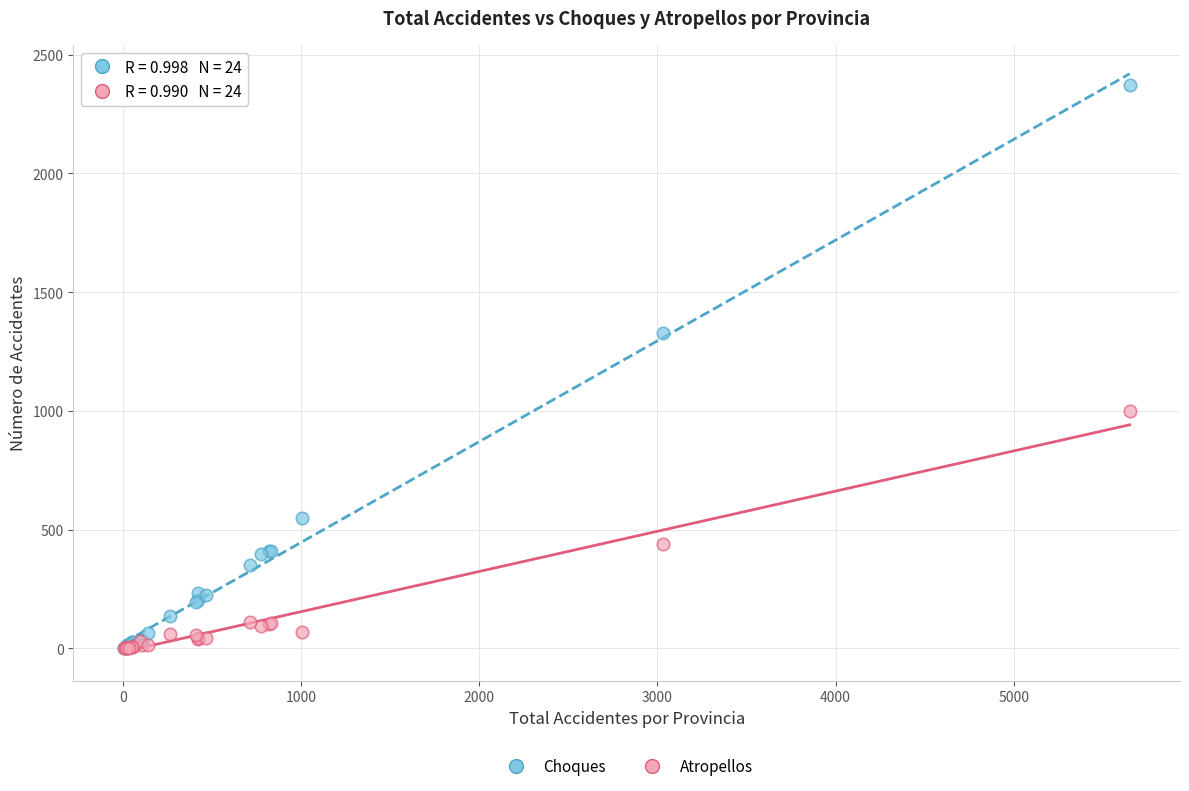

In the Choques series, what Y value is closest to 1185?

1327